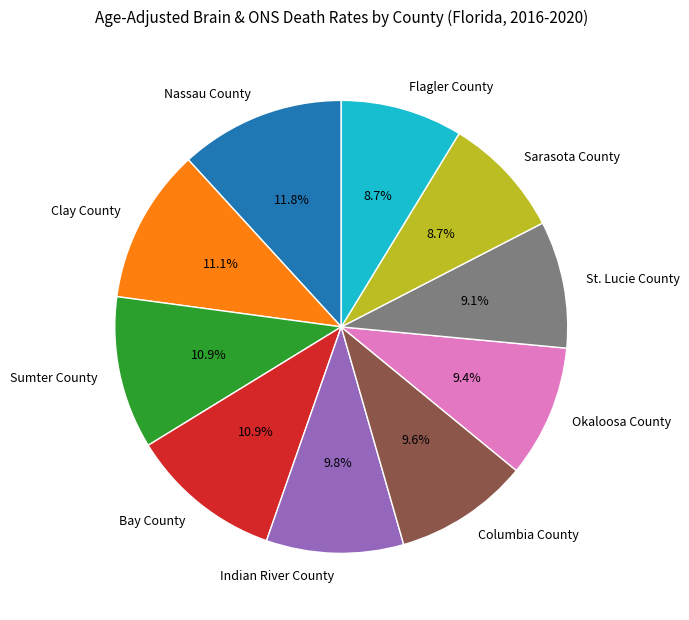

Approximately how many times larger is the value at Indian River County compared to Clay County?

0.9